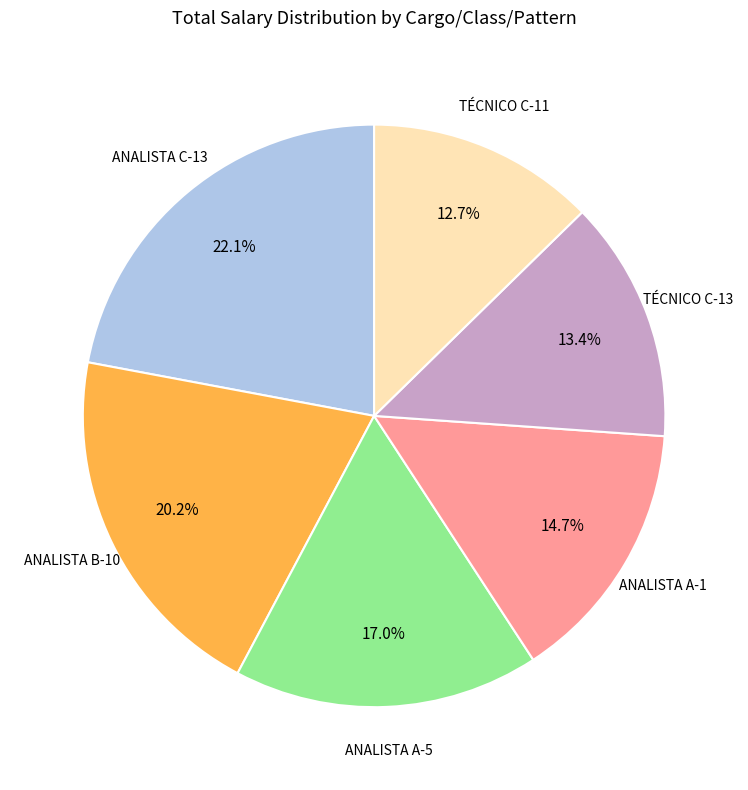

Does any single category account for the majority?

No